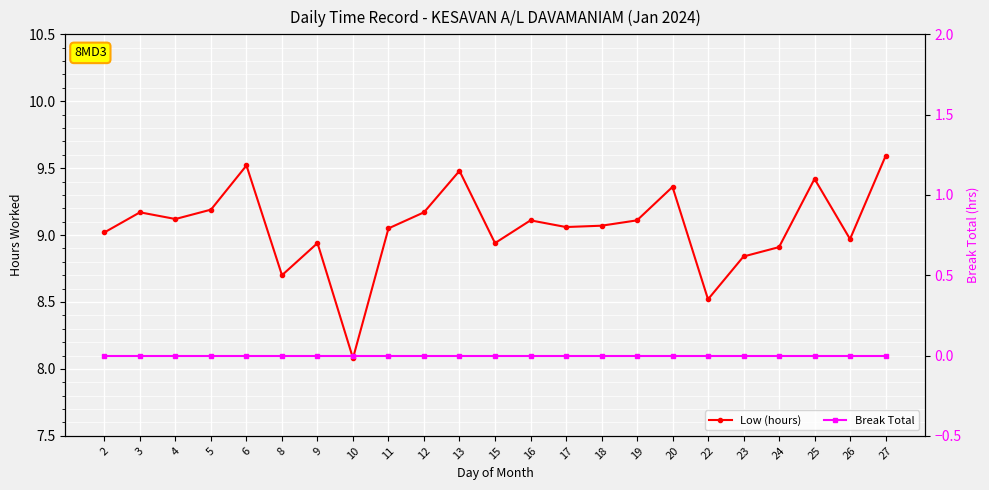

Is the value of Break Total at 8 greater than the value of Low (hours) at 16?

No